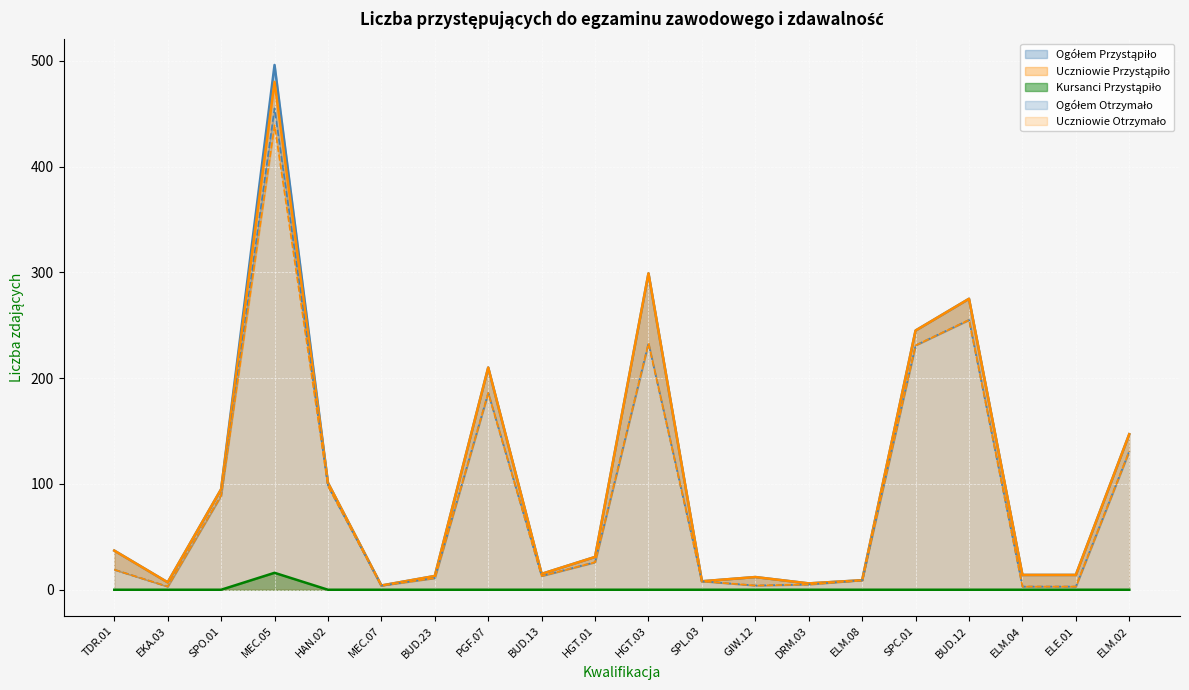

At how many categories does at least one series exceed 65?

8